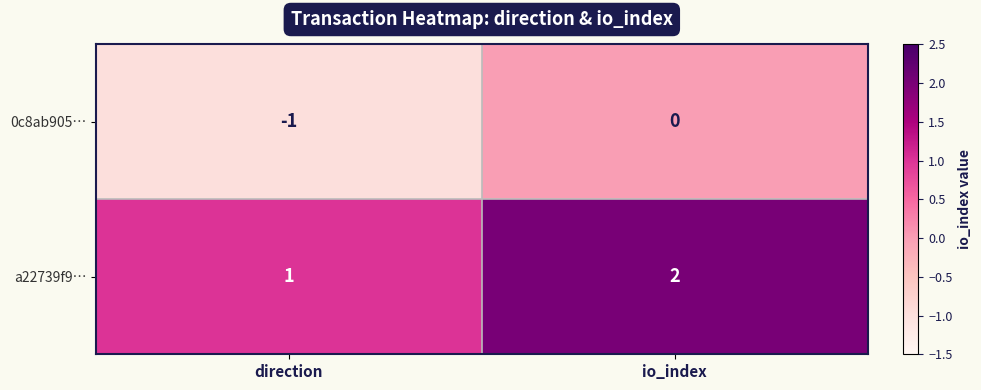

The value of a22739f9… at io_index is 2. True or false?

True